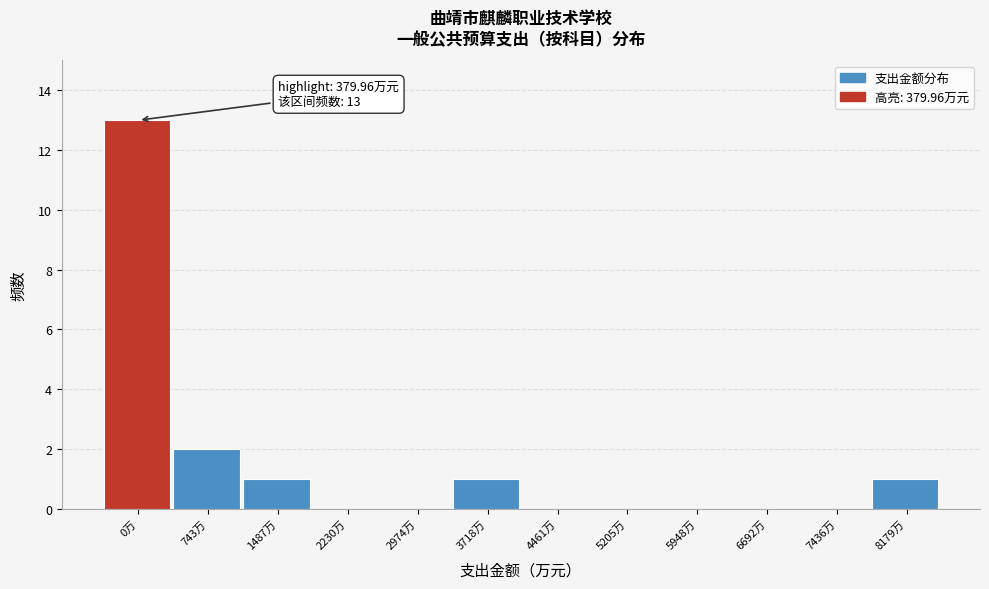

Reading right to left, what are all the values shown in this chart?

8179万=1	7436万=0	6692万=0	5948万=0	5205万=0	4461万=0	3718万=1	2974万=0	2230万=0	1487万=1	743万=2	0万=13